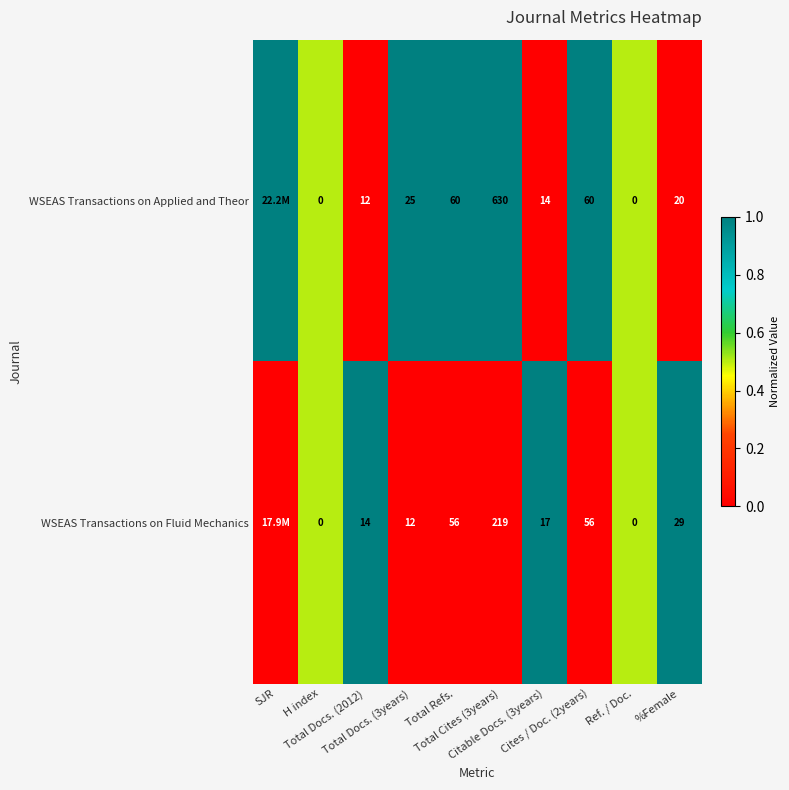

Which series changed the most between Citable Docs. (3years) and %Female?

WSEAS Transactions on Fluid Mechanics